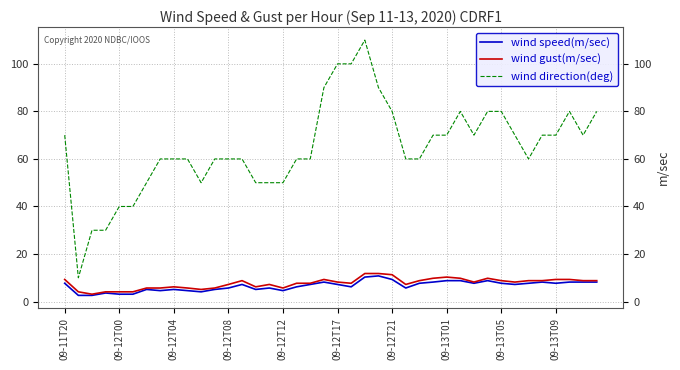

How many wind direction(deg) values are between 60 and 80?

25